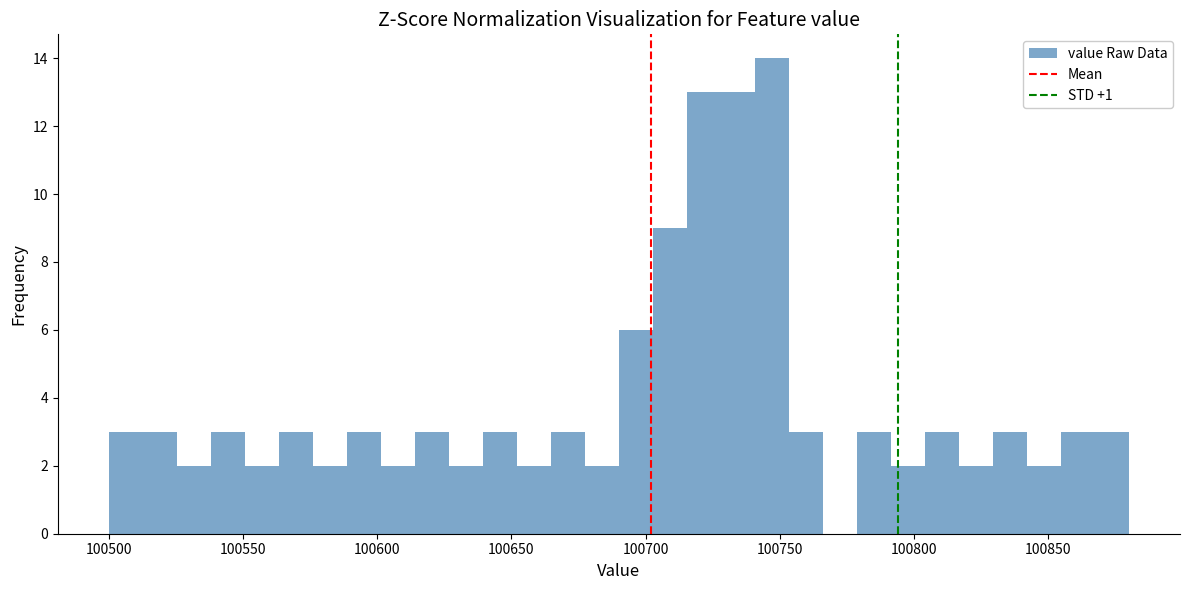

Read against the x-axis, roughly where is the centre of the tallest bar?

100745